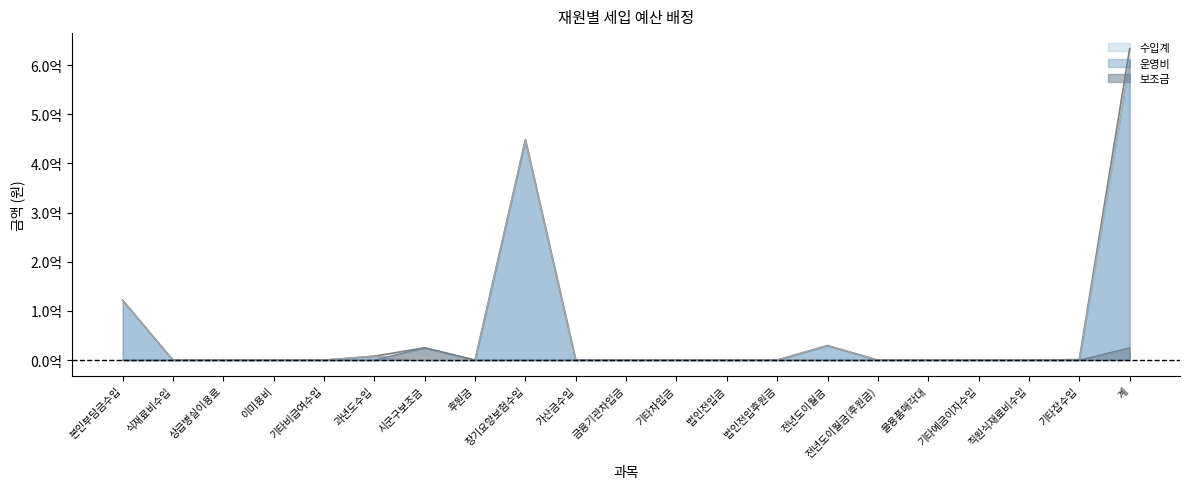

Reading left to right, extract all data points from this chart.

수입계: 121800000	0	0	0	0	8000000	25104000	0	448052500	0	0	0	0	0	29543000	0	0	12000	0	1000000	633511500
운영비: 121800000	0	0	0	0	8000000	0	0	448052500	0	0	0	0	0	29542000	0	0	10000	0	0	607404500
보조금: 0	0	0	0	0	0	25104000	0	0	0	0	0	0	0	1000	0	0	1000	0	0	25106000